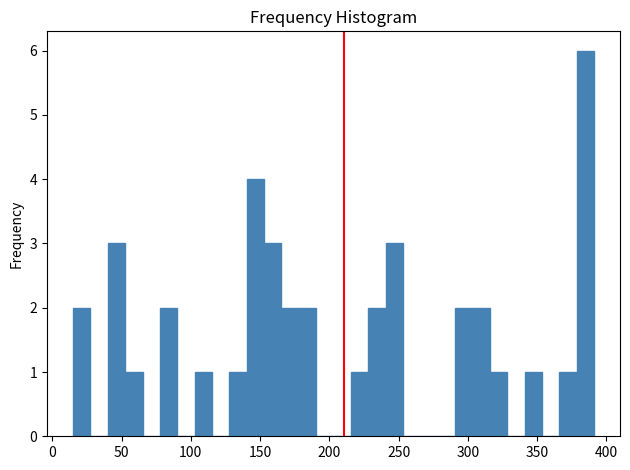

Read against the x-axis, roughly where is the centre of the tallest bar?

385